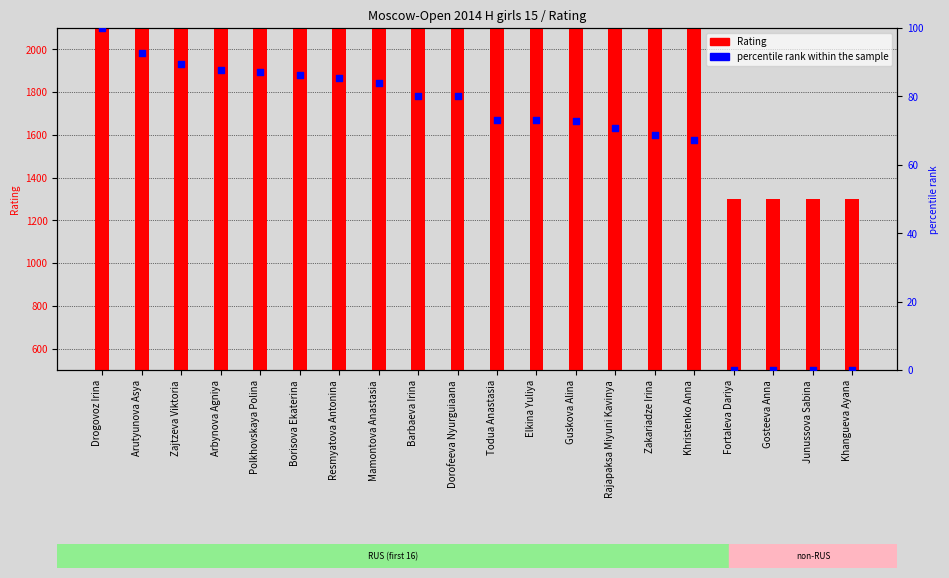

Which series has the largest Y range (max minus min)?

Rating